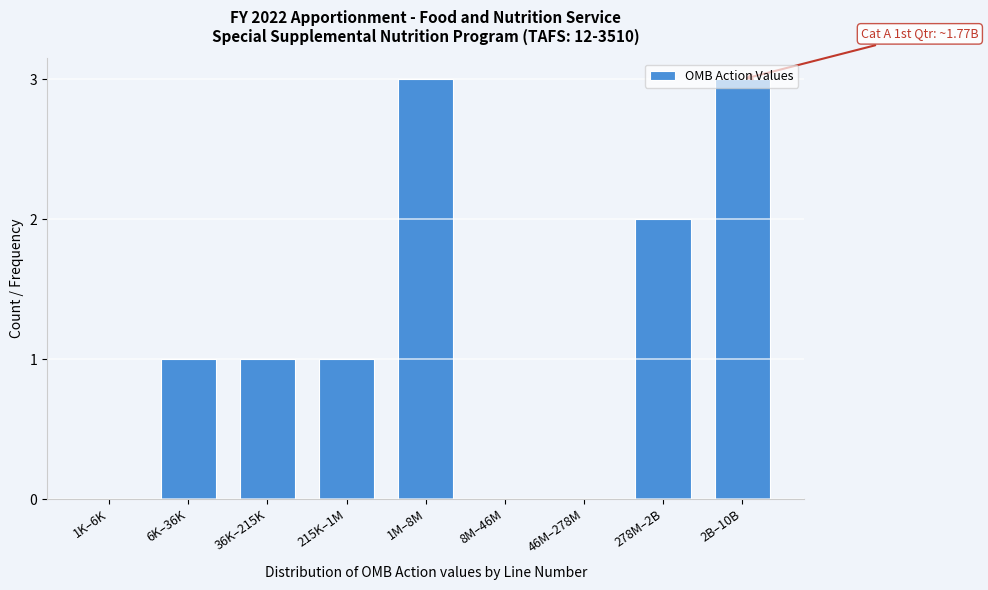

What is the greatest value displayed?

3